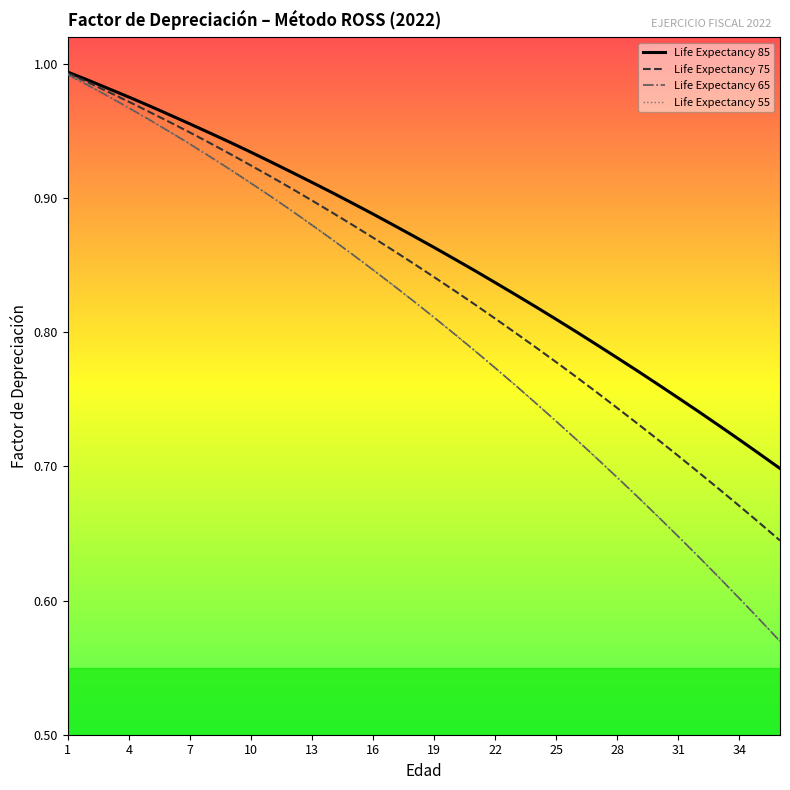

Is this an area chart (filled region under the line)?

No